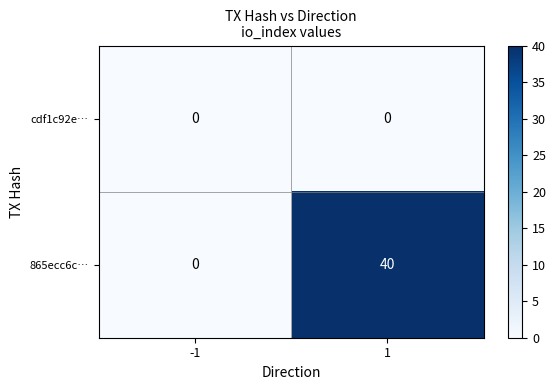

What is the highest value of the 865ecc6c… series?

40